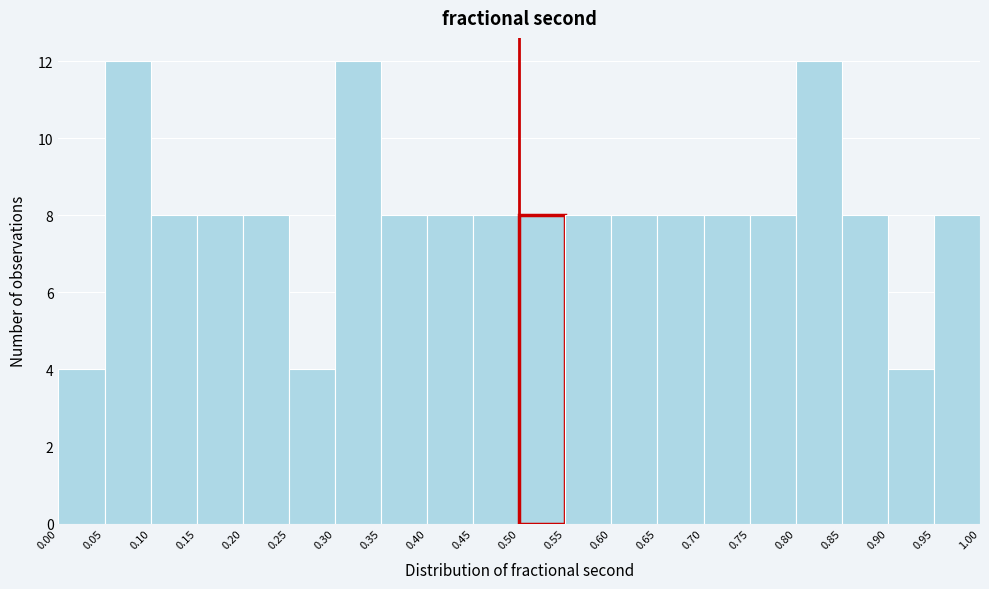

Reading left to right, transcribe this chart: for each bar, give the range it covers on the x-axis and its height. The values are not printed on the chart, so give them approximately, as read against the axis.

0.00 to 0.05: 4
0.05 to 0.10: 12
0.10 to 0.15: 8
0.15 to 0.20: 8
0.20 to 0.25: 8
0.25 to 0.30: 4
0.30 to 0.35: 12
0.35 to 0.40: 8
0.40 to 0.45: 8
0.45 to 0.50: 8
0.50 to 0.55: 8
0.55 to 0.60: 8
0.60 to 0.65: 8
0.65 to 0.70: 8
0.70 to 0.75: 8
0.75 to 0.80: 8
0.80 to 0.85: 12
0.85 to 0.90: 8
0.90 to 0.95: 4
0.95 to 1.00: 8